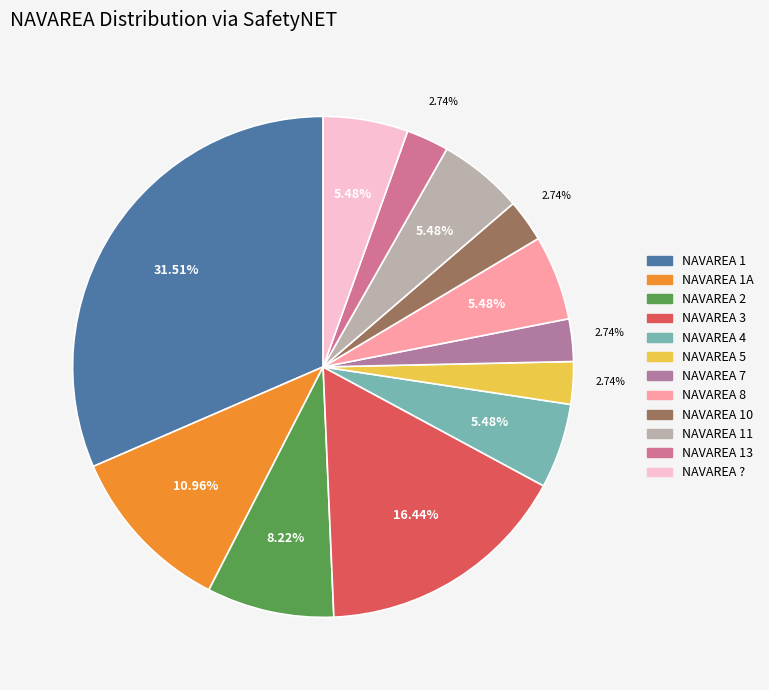

Which category has the biggest portion of the pie?

1